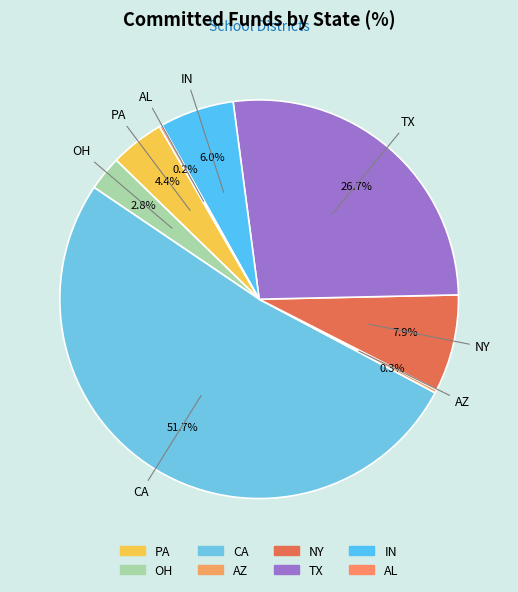

Which slice is the largest?

CA